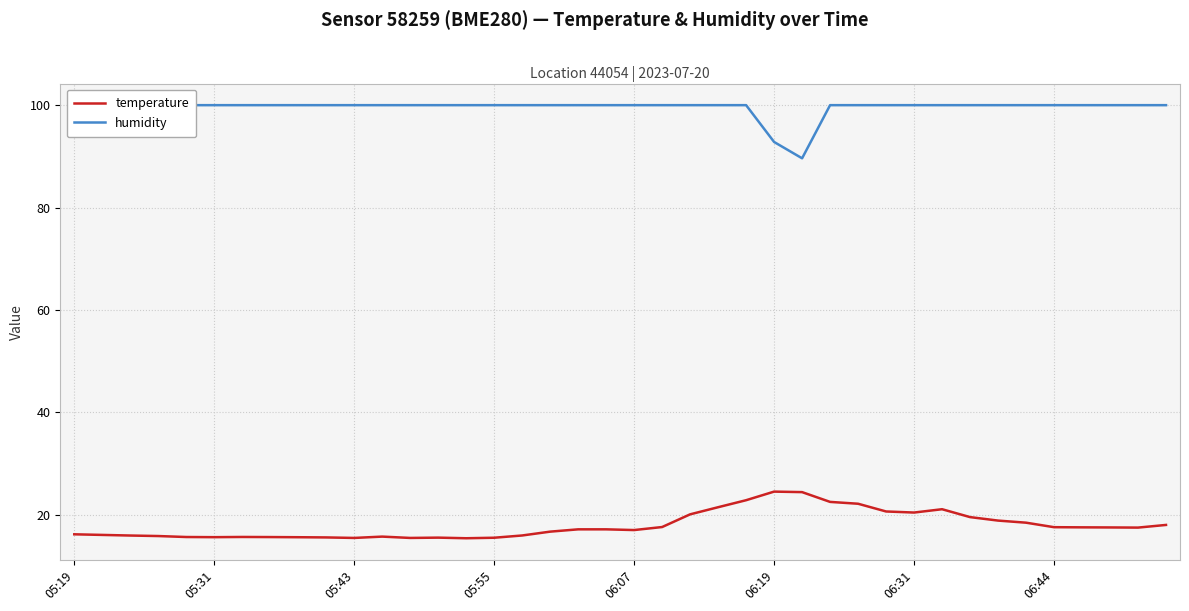

What is the average value of the temperature series?

17.9